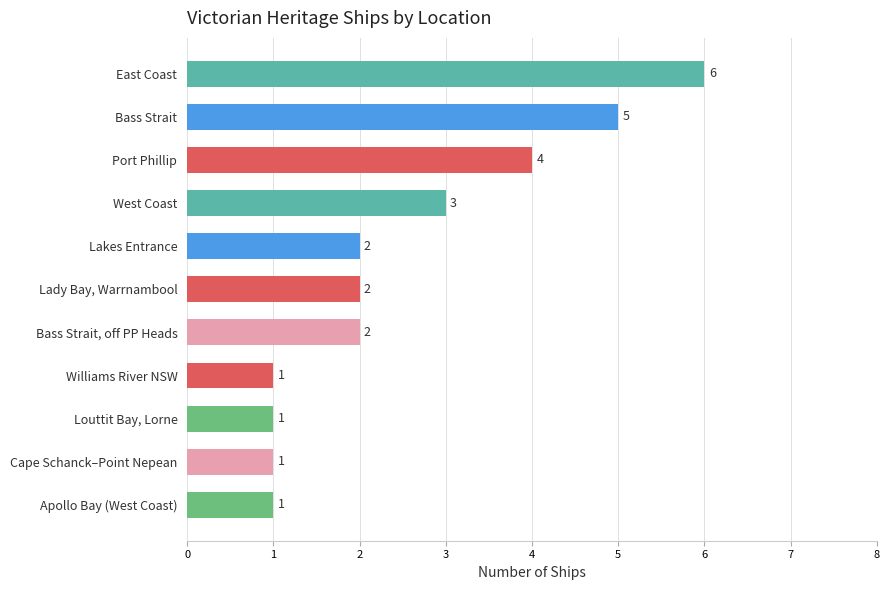

How many values are between 1 and 4?

9